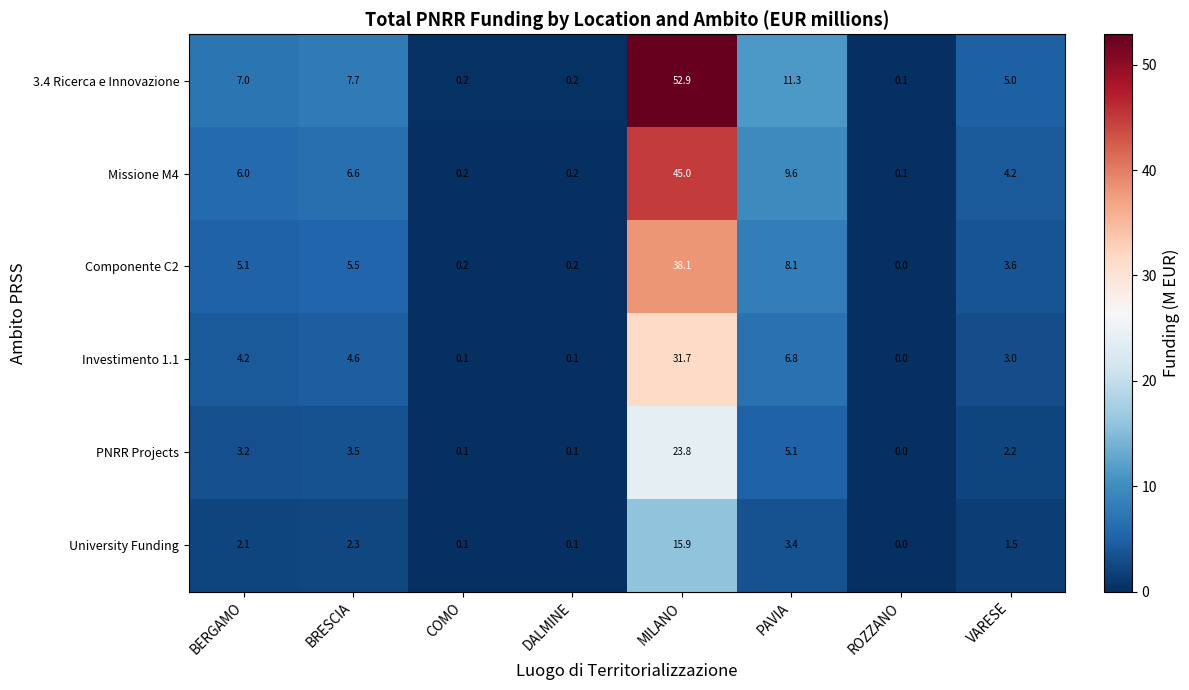

Which label corresponds to the smallest value in the chart?

ROZZANO